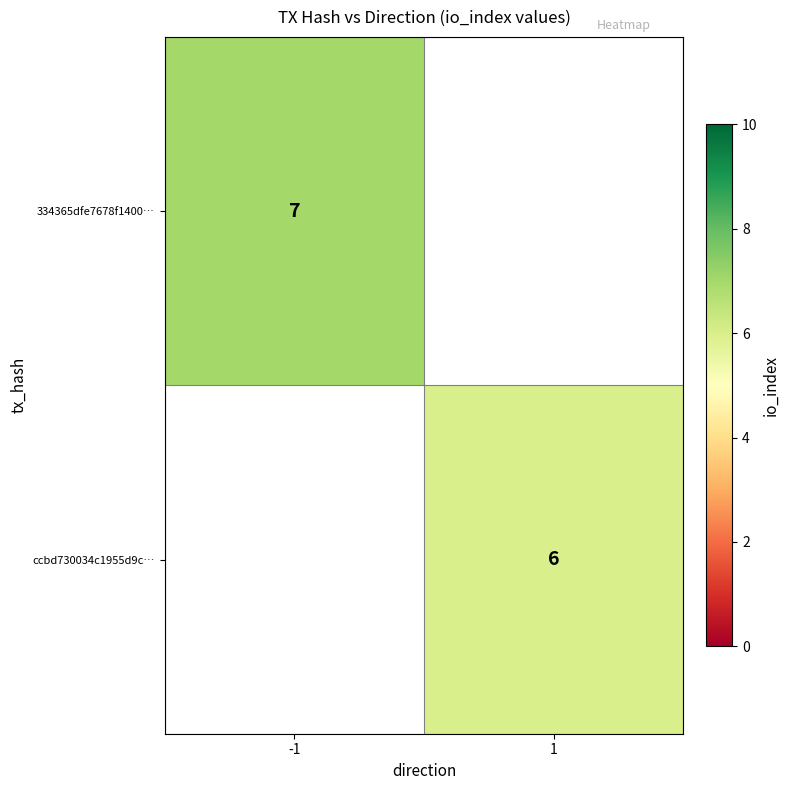

The value of ccbd730034c1955d9c… at 1 is 6. True or false?

True